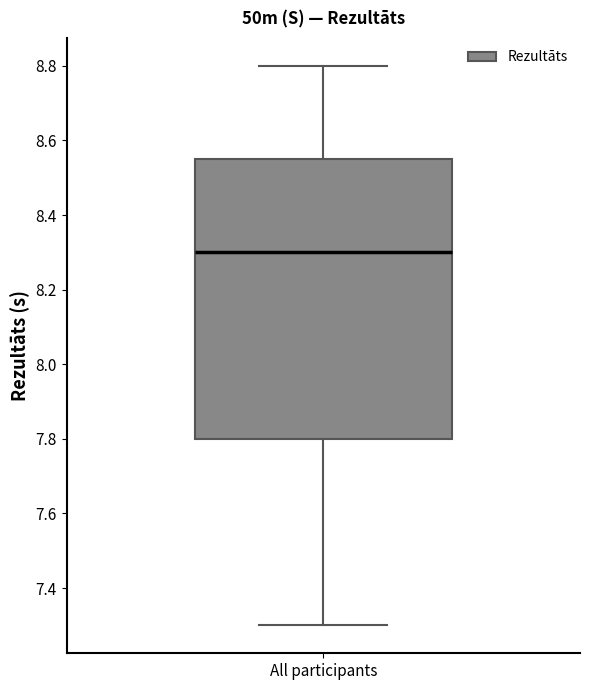

Transcribe this box plot: give where the median line is, the range the box spans, and where the two whiskers end, as read against the y-axis. The values are not printed on the chart, so give them approximately, as read against the axis.

median 8.30, box 7.80 to 8.56, whiskers 7.30 to 8.80